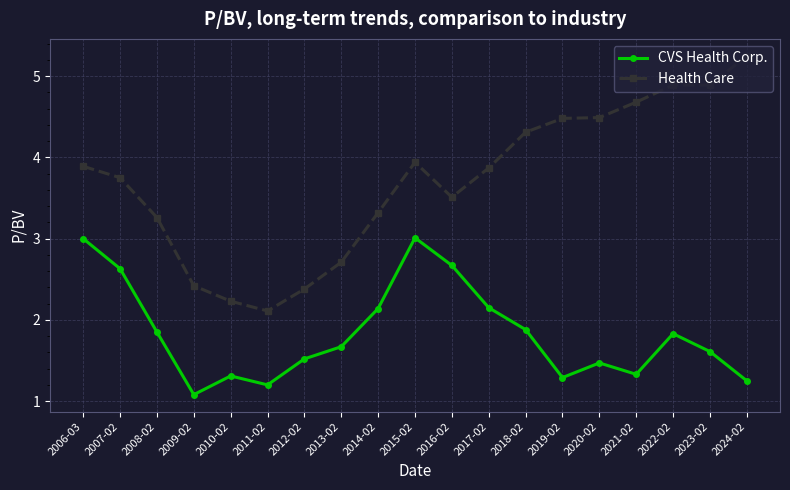

Which series has the largest total across all categories?

Health Care